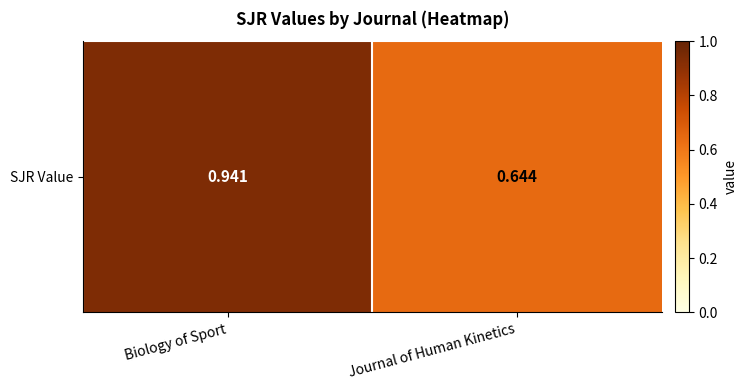

Reading left to right, extract all data points from this chart.

0.9	0.6